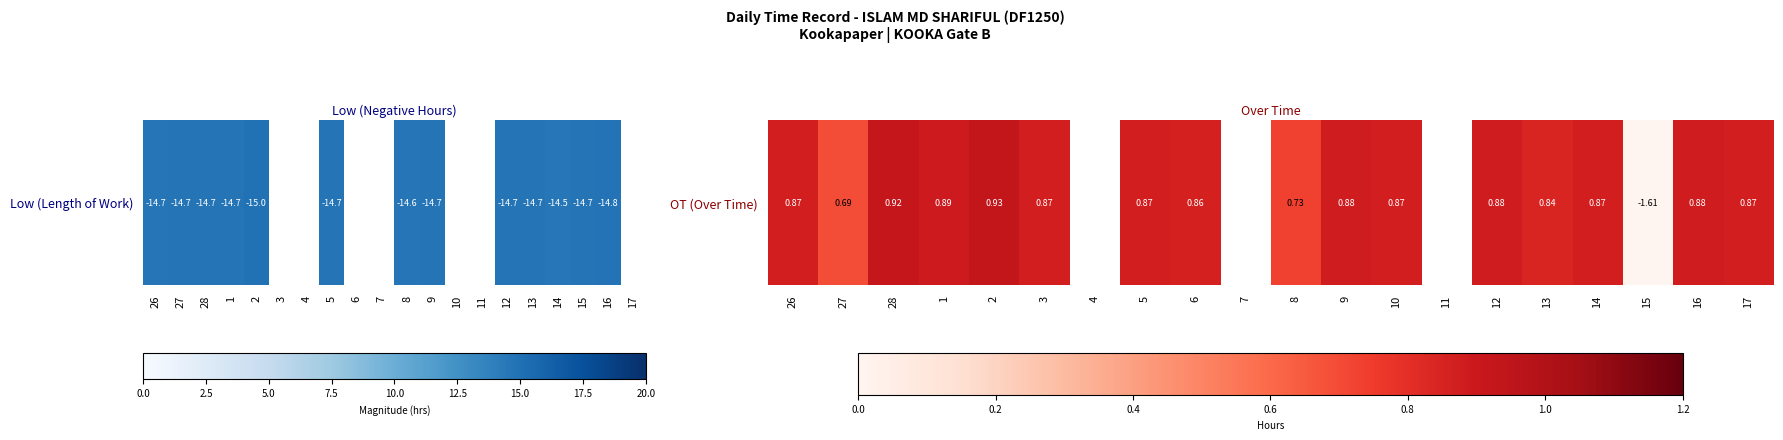

How many data points does each series have?

20